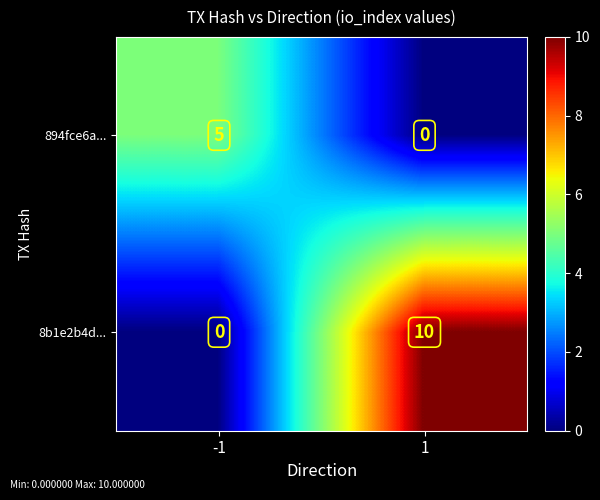

Between -1 and 1, which series saw the biggest shift?

8b1e2b4d...